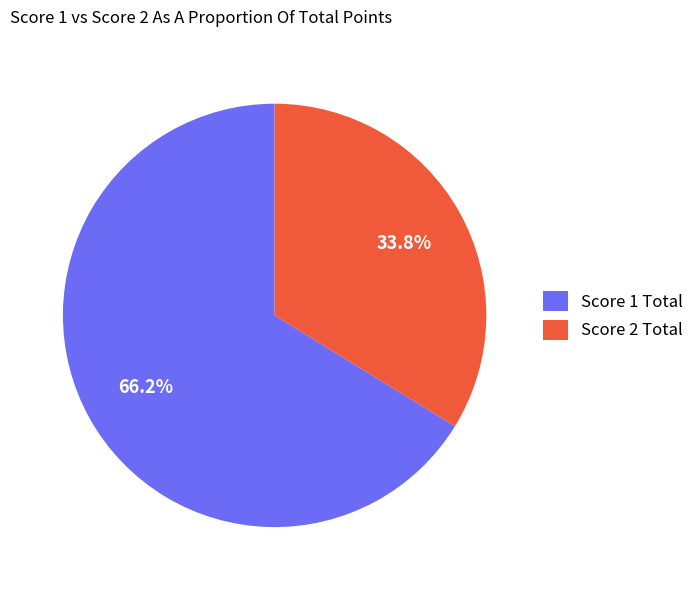

What portion of the pie excludes Score 1 Total?

33.8%